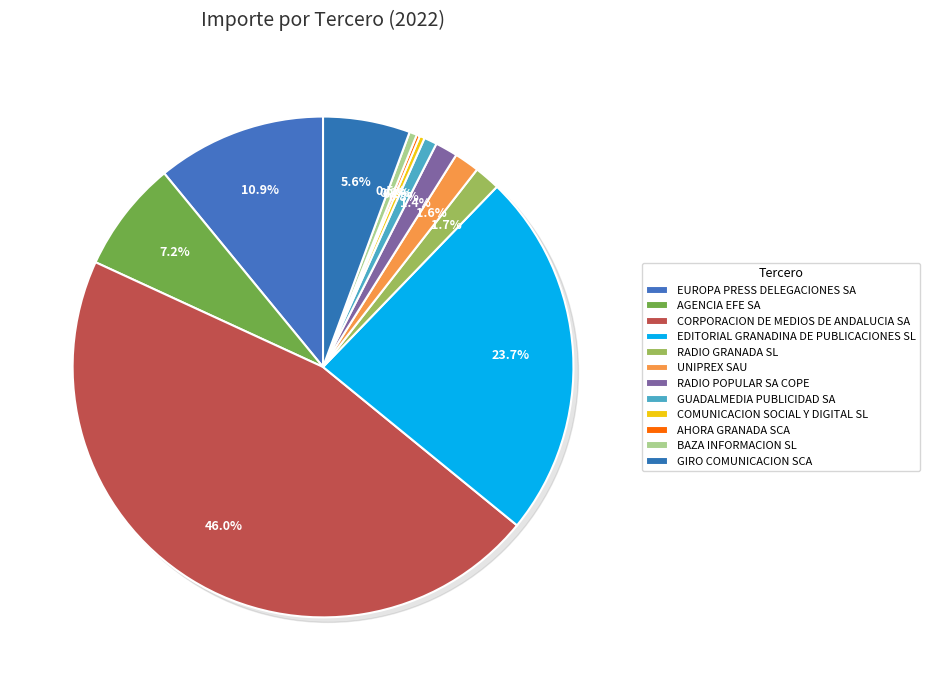

Is it true that RADIO POPULAR SA COPE is 1% of the pie?

True